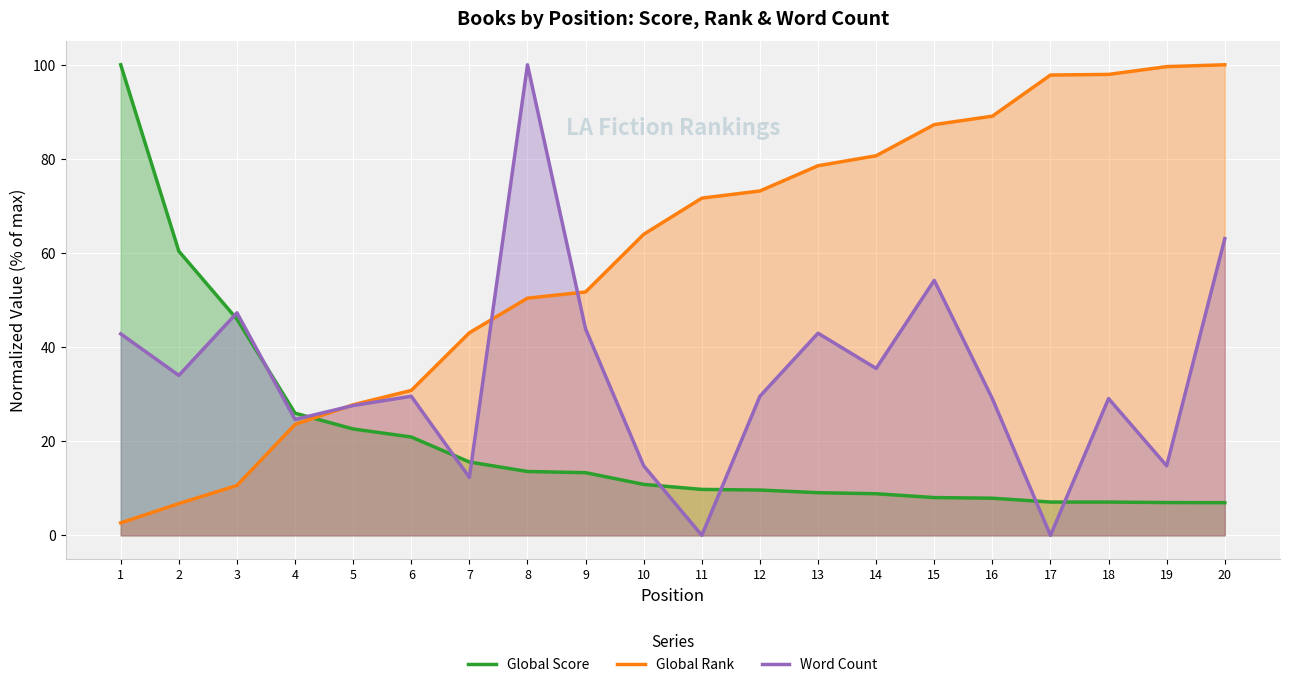

Reading right to left, list all the values displayed in this chart.

Global Score: 20=6.9	19=7.0	18=7.1	17=7.1	16=7.9	15=8.0	14=8.8	13=9.1	12=9.6	11=9.8	10=10.8	9=13.3	8=13.6	7=15.6	6=20.9	5=22.6	4=26.0	3=45.9	2=60.4	1=100.0
Global Rank: 20=100.0	19=99.6	18=97.9	17=97.8	16=89.1	15=87.3	14=80.7	13=78.5	12=73.2	11=71.7	10=64.0	9=51.7	8=50.4	7=43.0	6=30.8	5=27.7	4=23.6	3=10.6	2=6.8	1=2.6
Word Count: 20=63.1	19=14.8	18=29.1	17=0.0	16=29.0	15=54.2	14=35.5	13=43.0	12=29.6	11=0.0	10=14.8	9=43.8	8=100.0	7=12.3	6=29.6	5=27.6	4=24.6	3=47.3	2=34.0	1=42.8